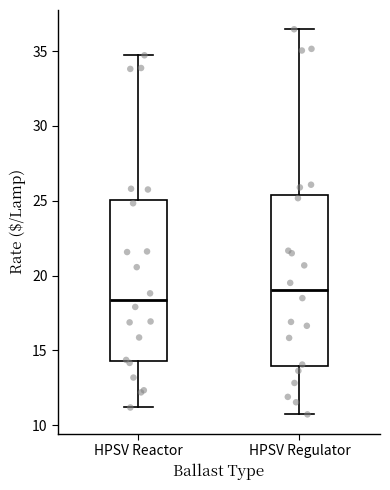

Which box has the lowest median line?

HPSV Reactor